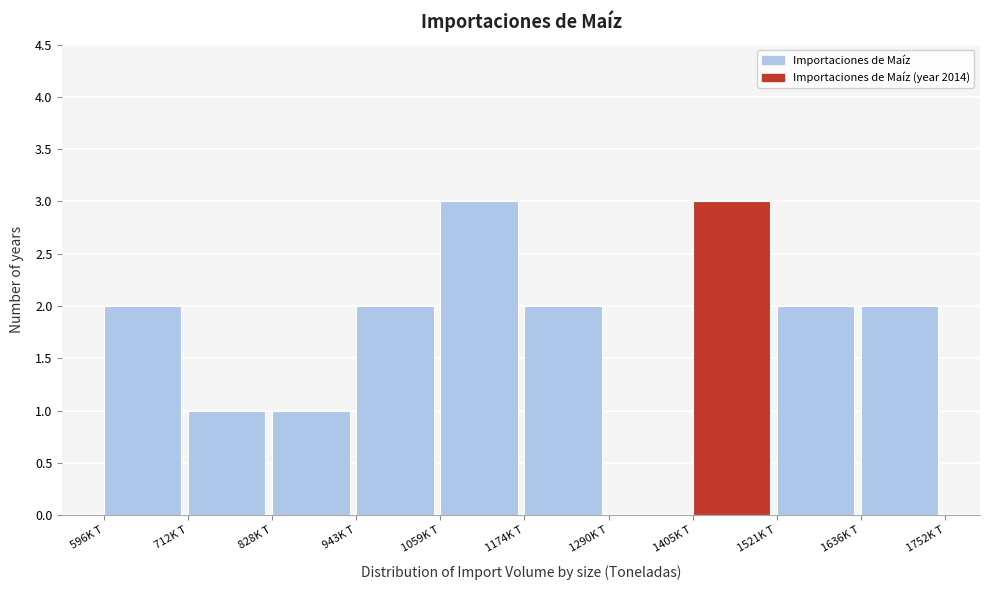

Reading left to right, extract all data points from this chart.

596K T=2	712K T=1	828K T=1	943K T=2	1059K T=3	1174K T=2	1290K T=0	1405K T=3	1521K T=2	1636K T=2